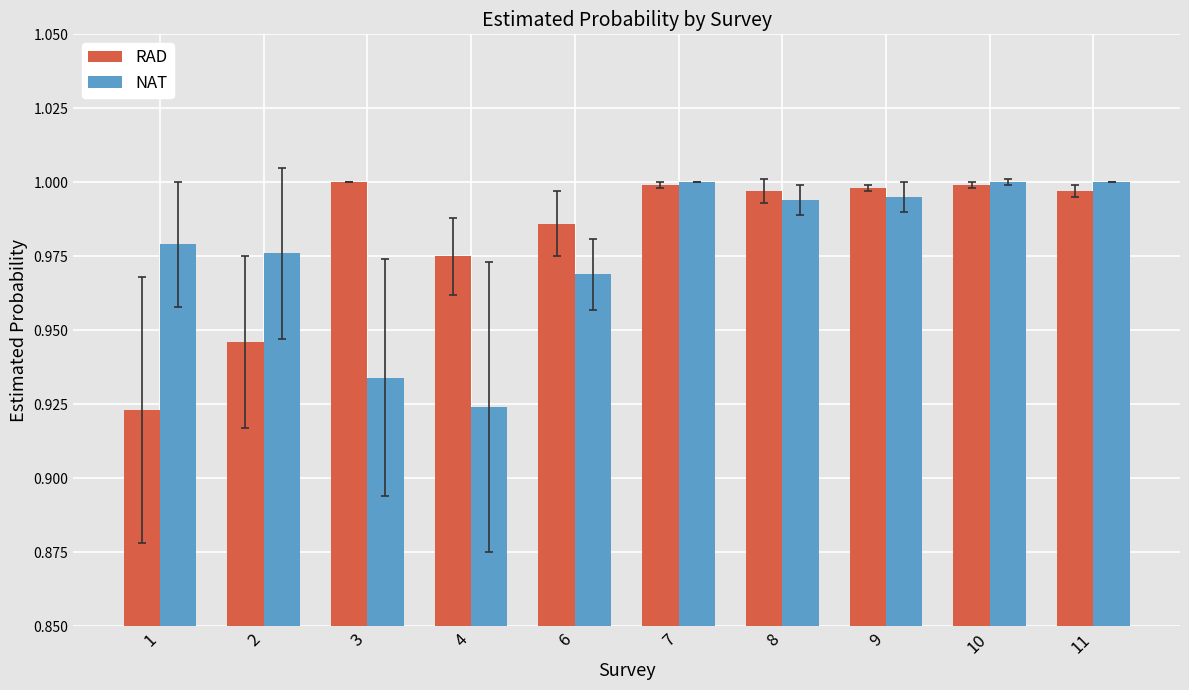

At which label does NAT reach its minimum?

4